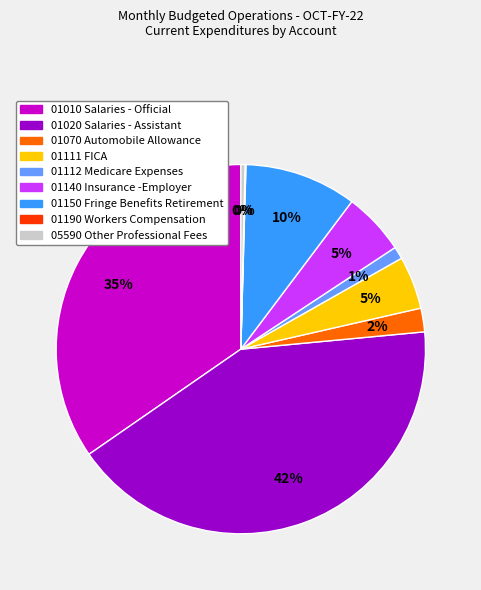

Do 01140 Insurance -Employer and 05590 Other Professional Fees together represent more than half of the pie?

No